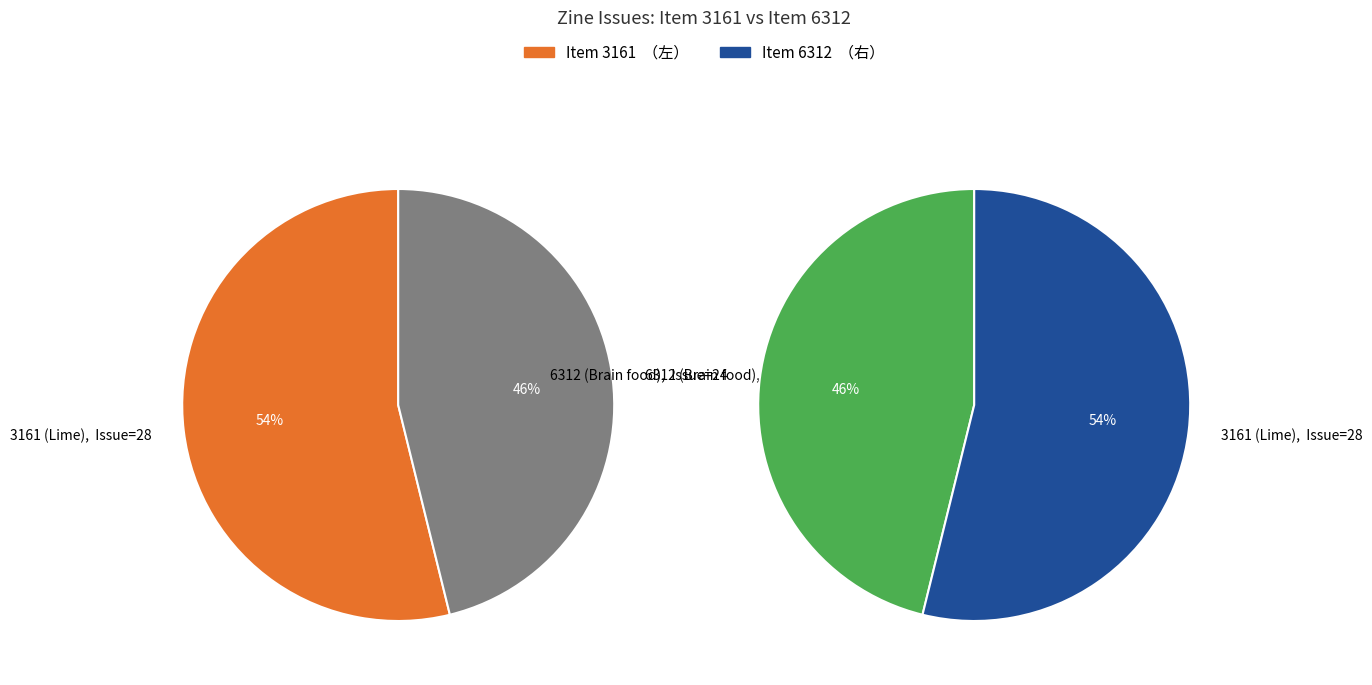

To the nearest percent, what is the average slice percentage?

50%